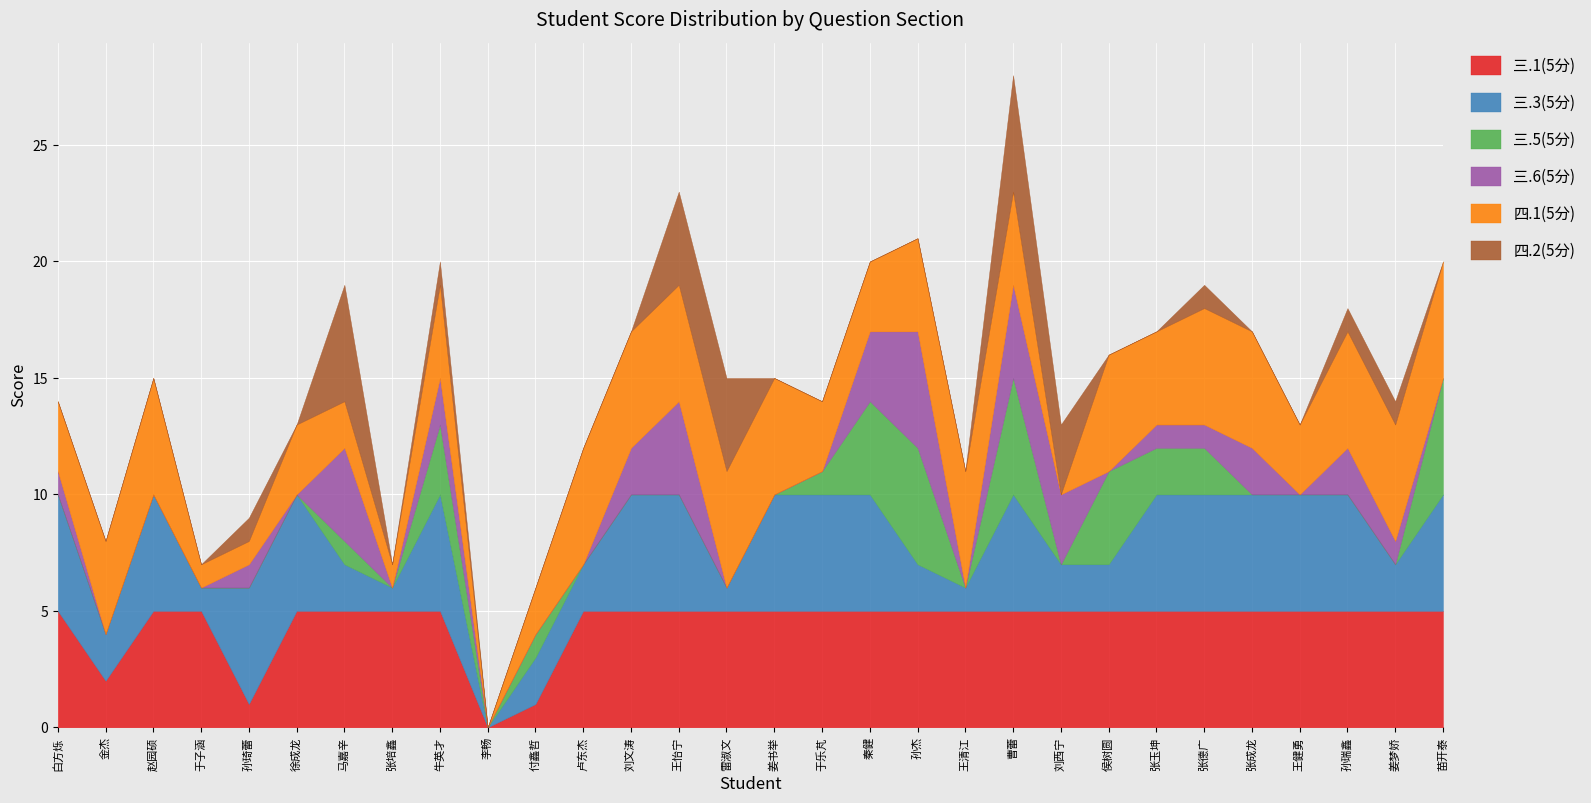

Where is the first local maximum for 四.1(5分)?

赵园硕